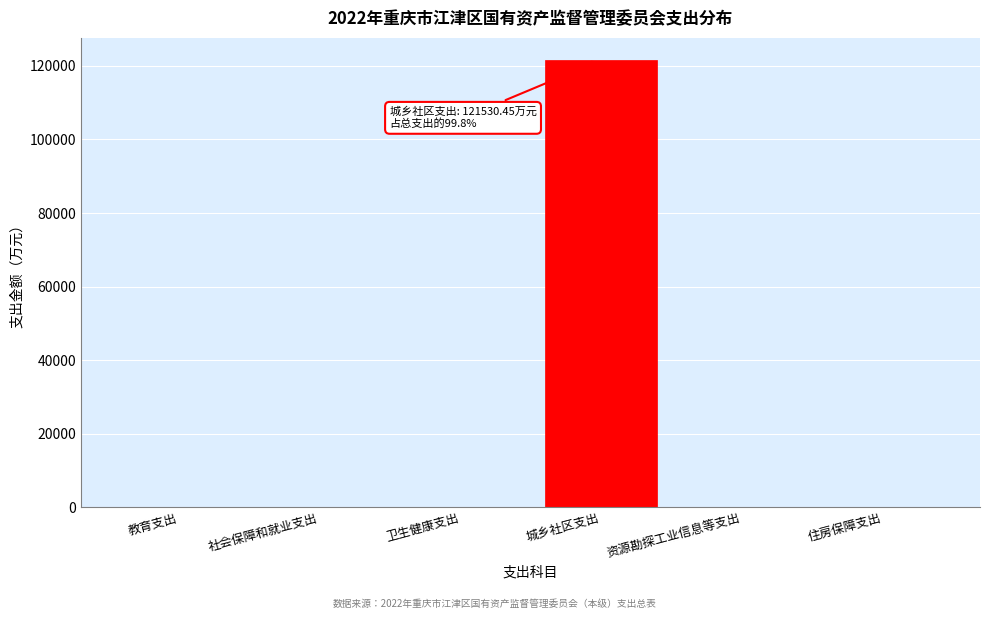

Which category has the highest value across all series?

城乡社区支出